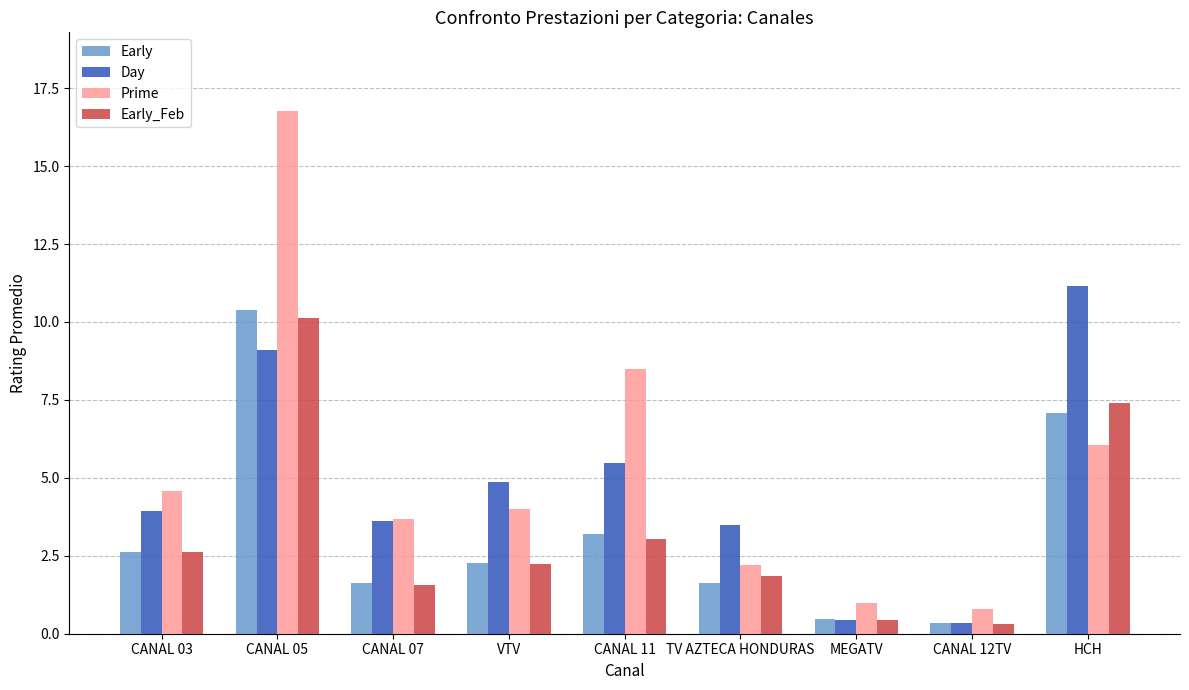

How many groups of bars are there?

9